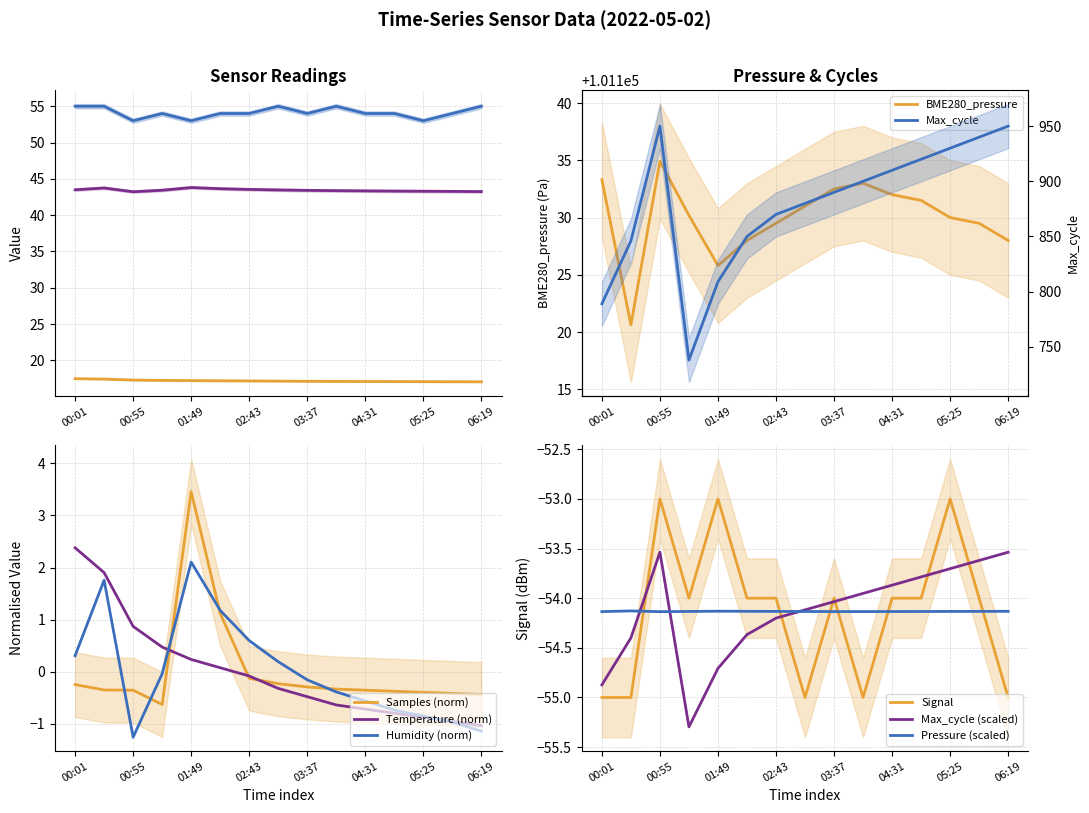

The value of Samples (norm) at 01:49 is 4.8. True or false?

False